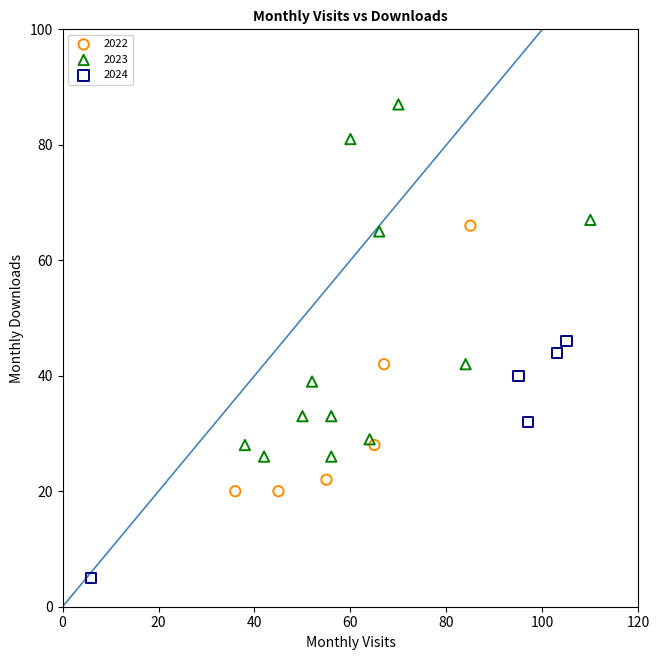

What are all the series names shown in the legend?

2022, 2023, 2024